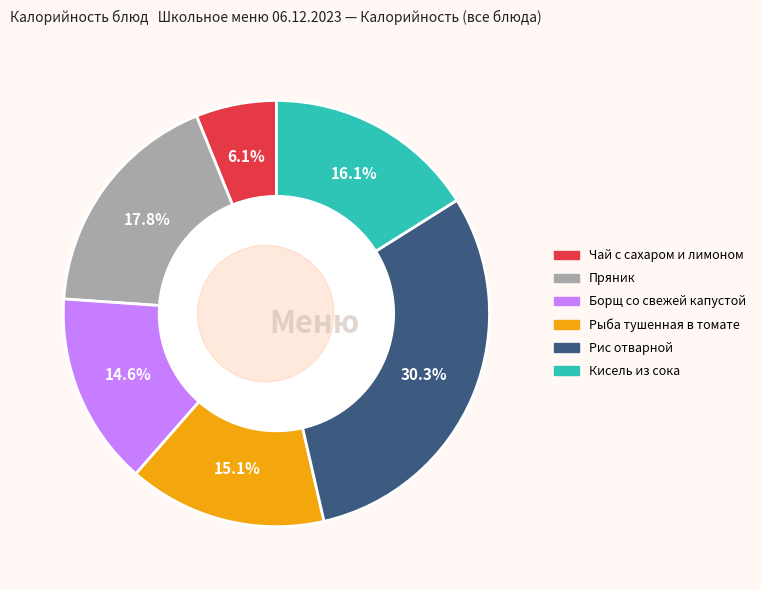

Which has a higher value, Чай с сахаром и лимоном or Кисель из сока?

Кисель из сока